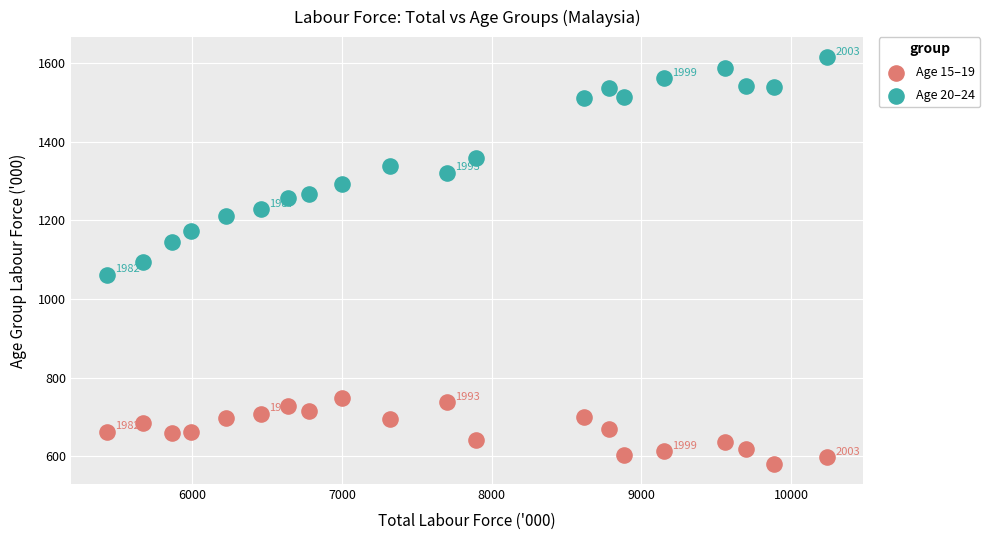

Which series contains the lowest Y value?

Age 15–19